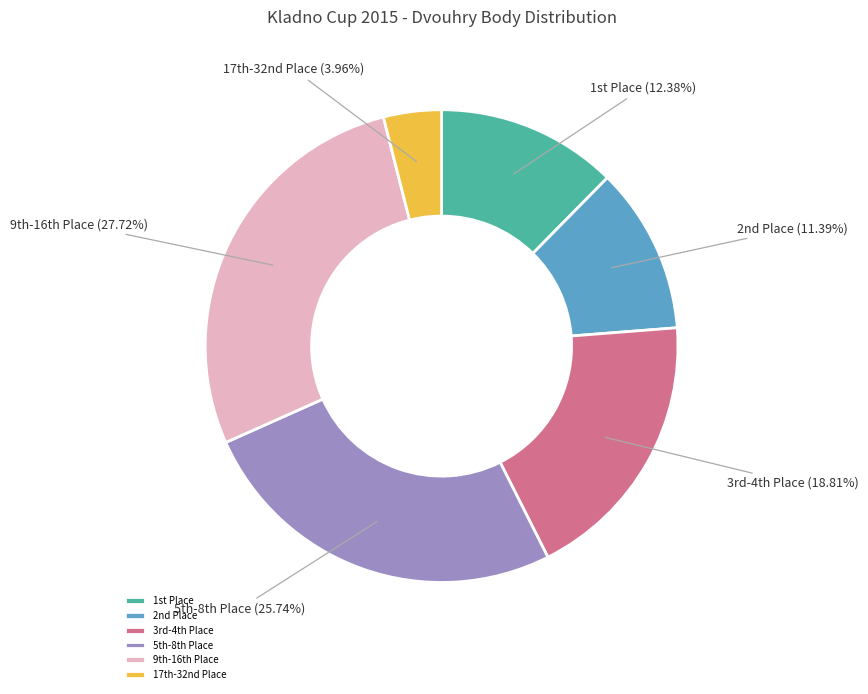

Does any single category account for the majority?

No